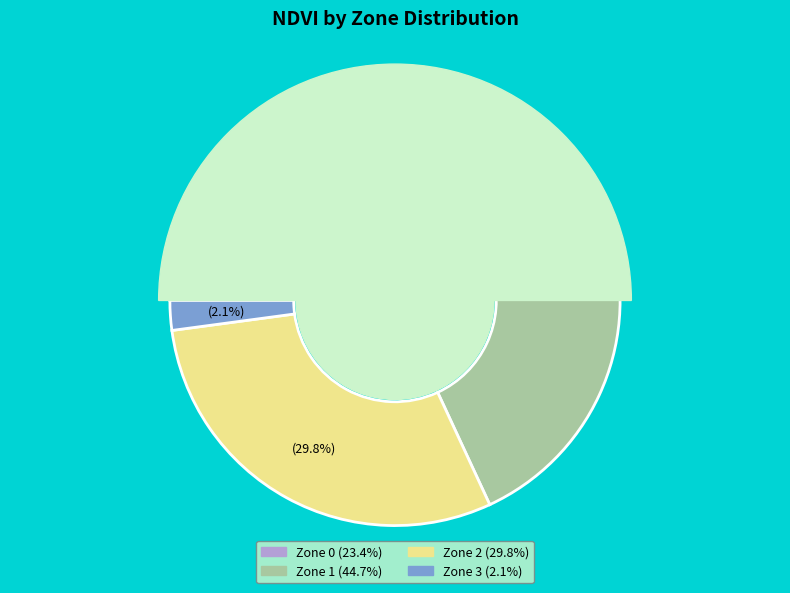

To the nearest percent, what is the combined percentage of Zone 1 and Zone 3?

47%